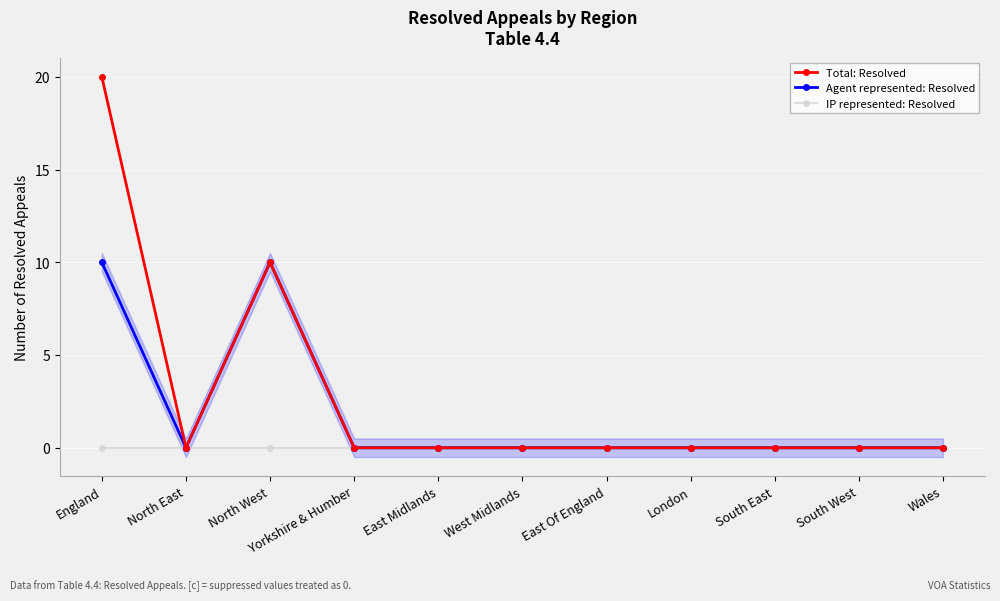

Where is Agent represented: Resolved nearest to the value 5?

England